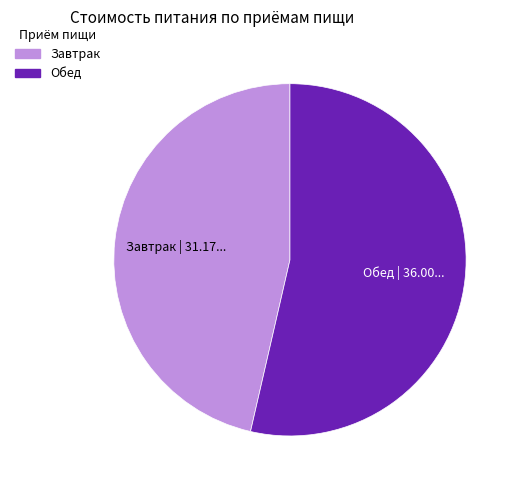

What is the ratio of the value at Обед to the value at Завтрак?

1.2